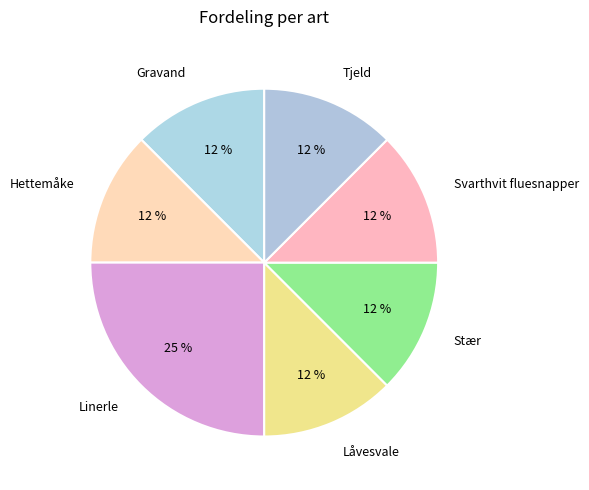

To the nearest percent, what is the average slice percentage?

14%